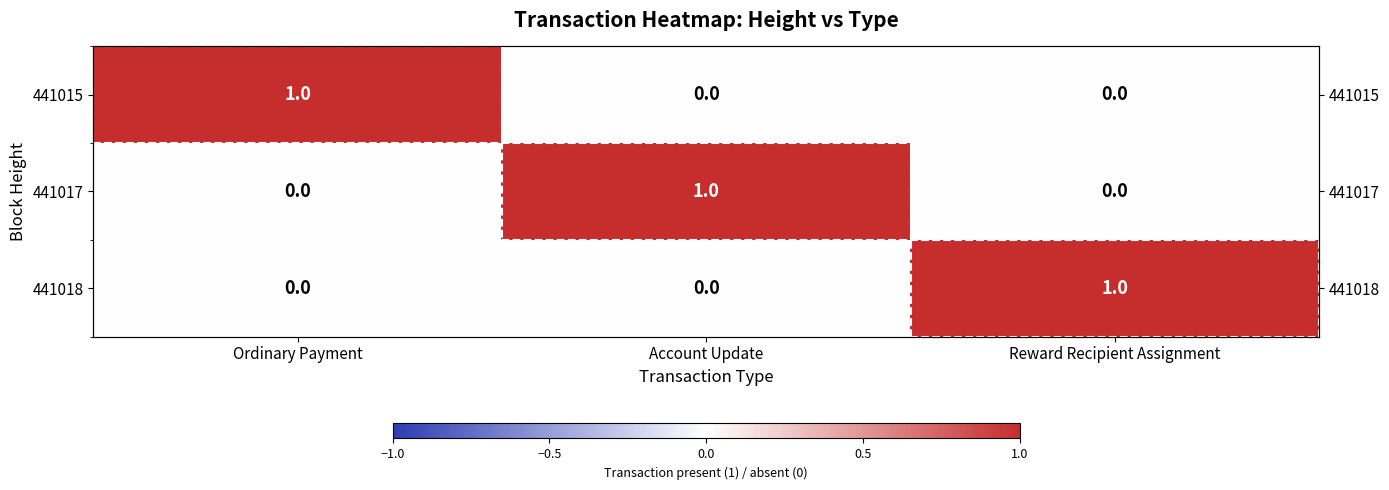

Rank the series at Ordinary Payment from highest to lowest value.

441015, 441017, 441018